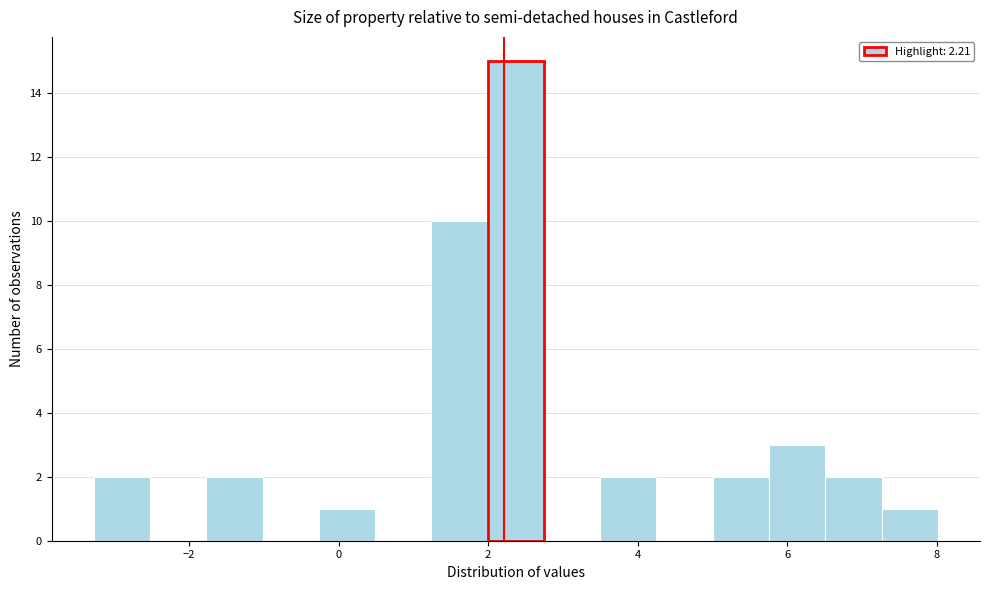

Read against the x-axis, roughly where is the centre of the tallest bar?

2.4